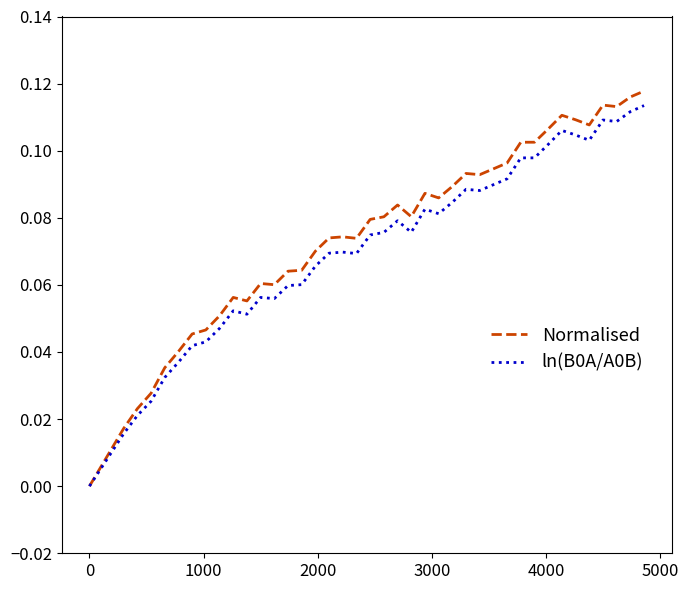

Which series has the widest spread of values?

Normalised